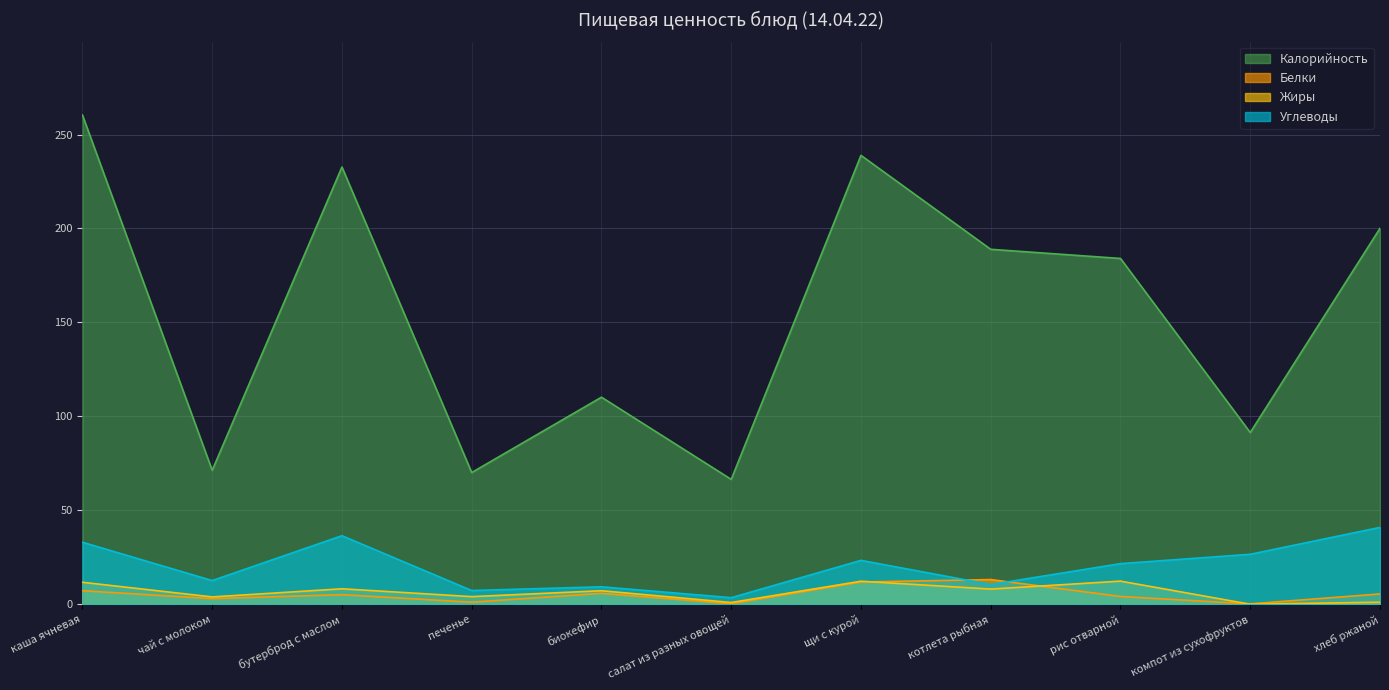

Between рис отварной and хлеб ржаной, which is larger?

хлеб ржаной